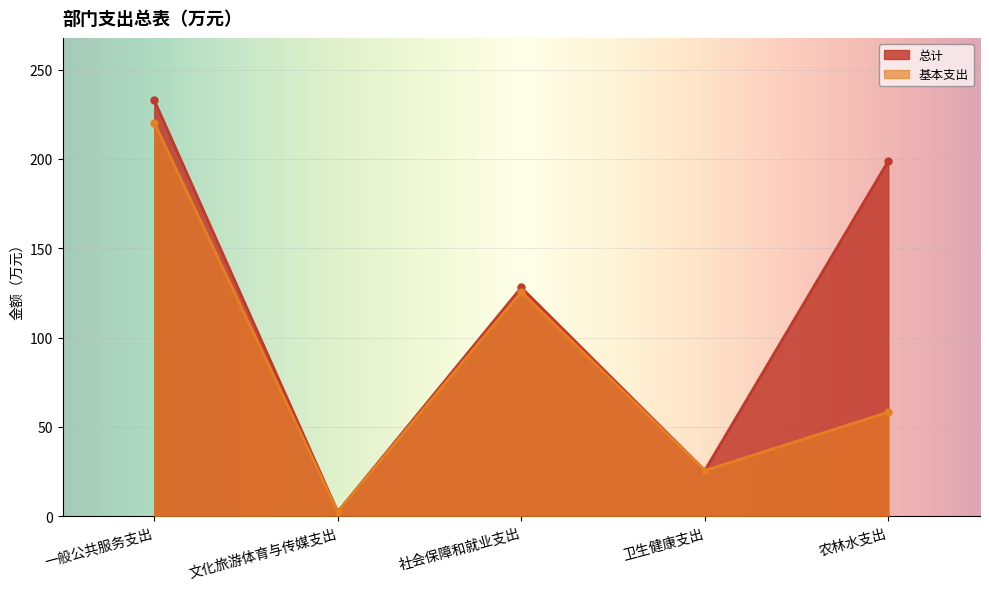

The value of 基本支出 at 一般公共服务支出 is 153.8. True or false?

False